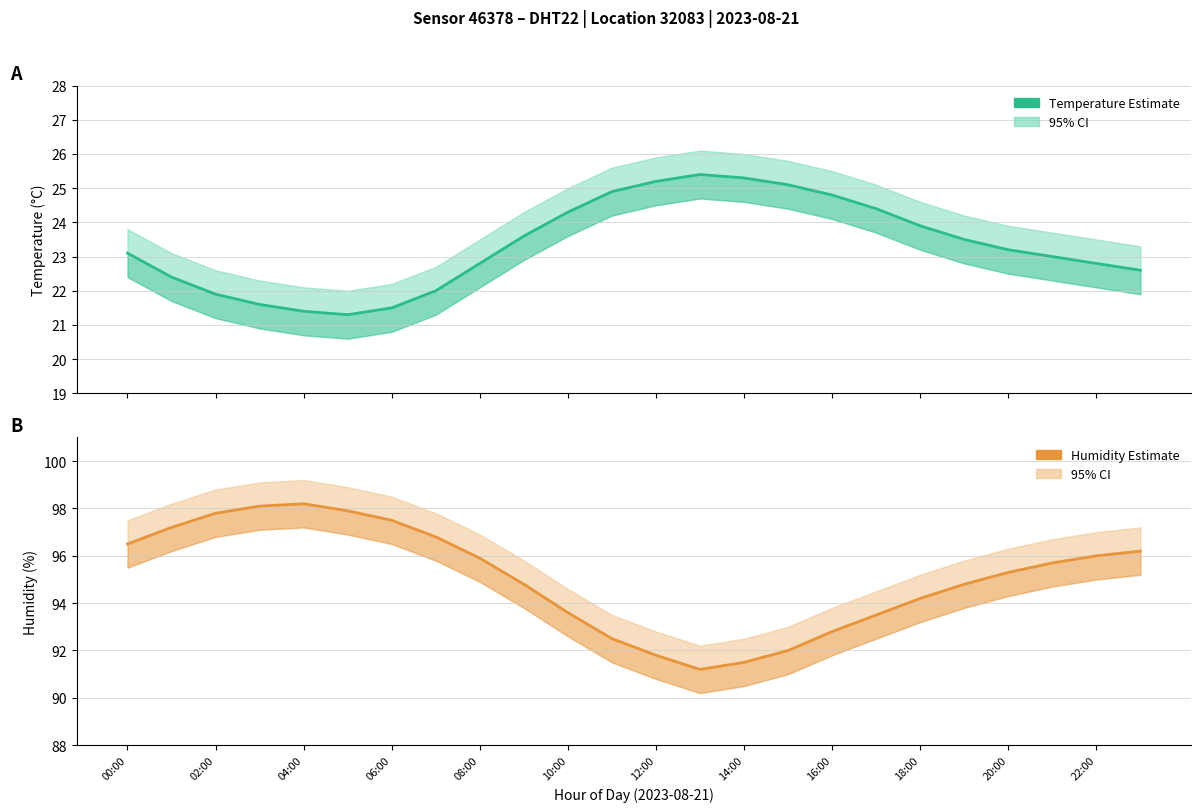

Where does the temperature series first go above 23?

00:00